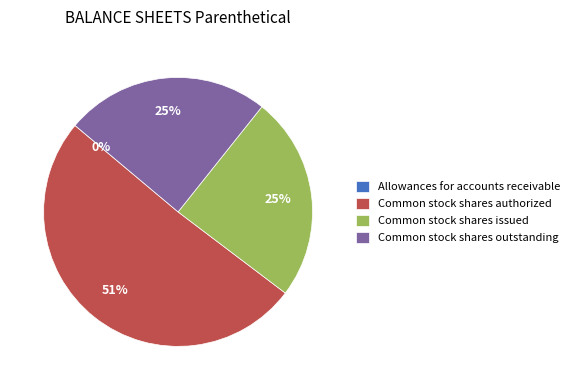

To the nearest percent, what is the average slice percentage?

25%